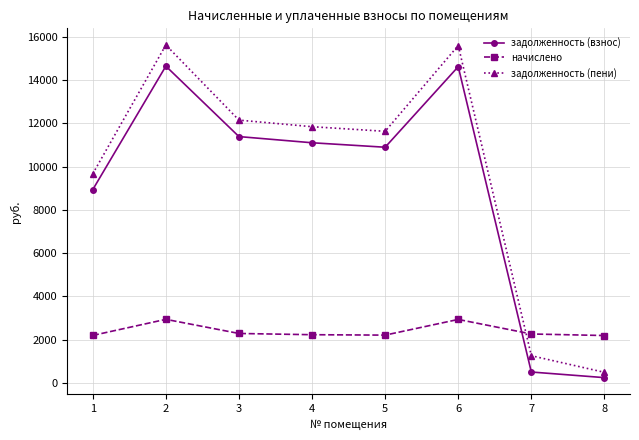

Read the начислено value at 5.

2208.5